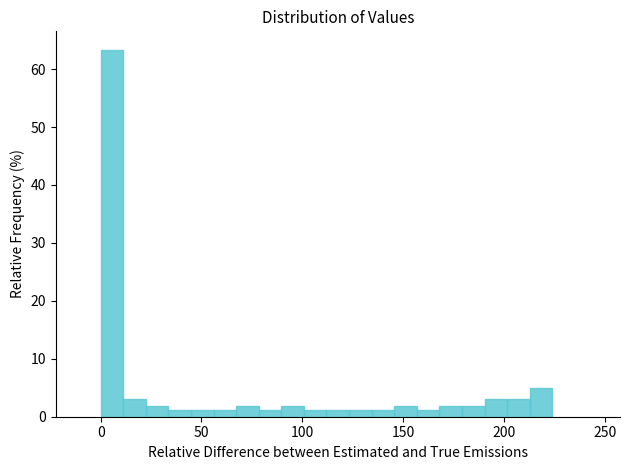

Read against the x-axis, roughly where is the centre of the tallest bar?

5